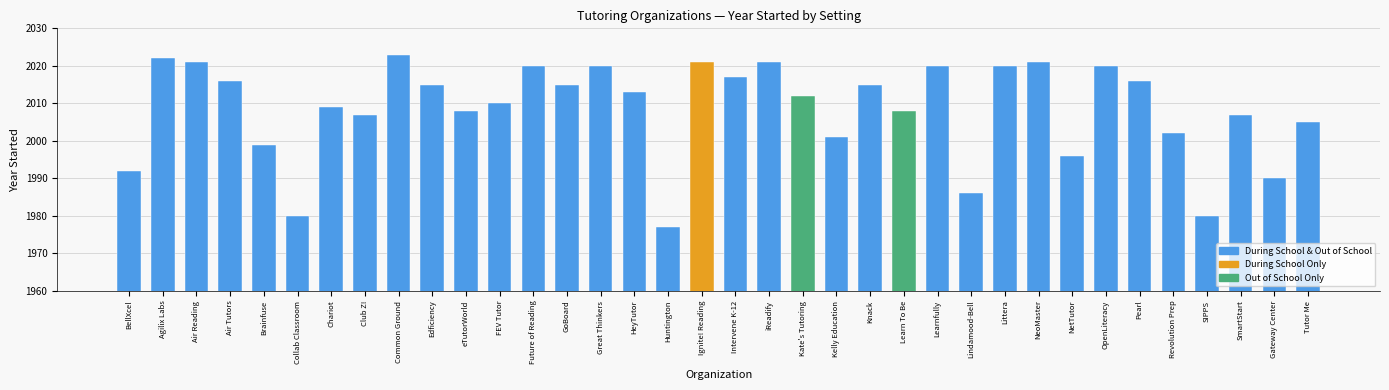

What is the value of the 3rd bar from the left?

2021